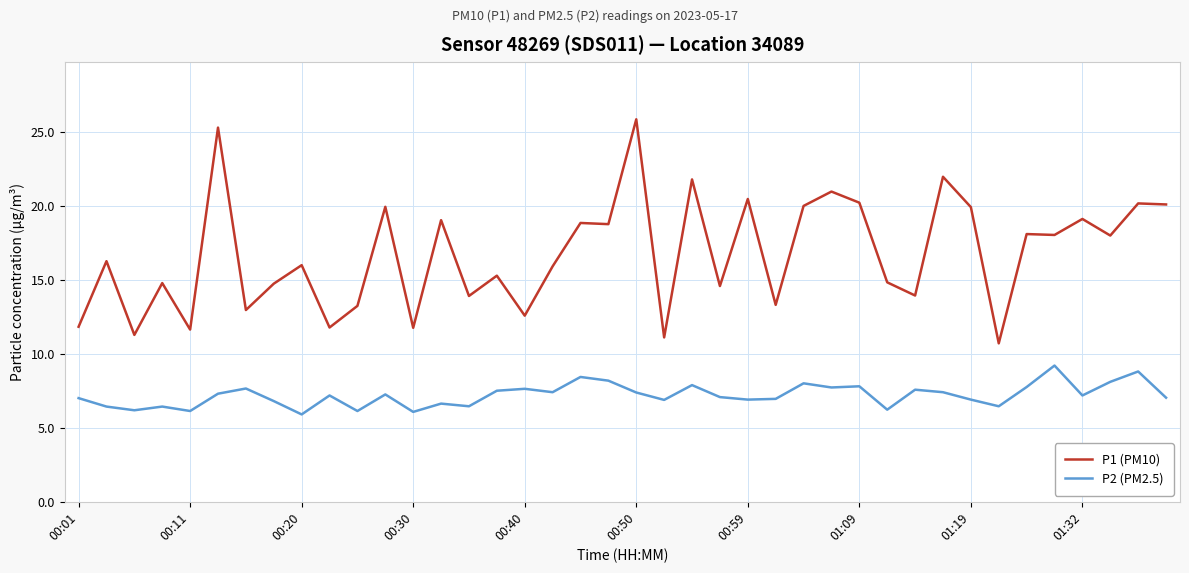

What is the maximum value for P2 (PM2.5)?

9.2